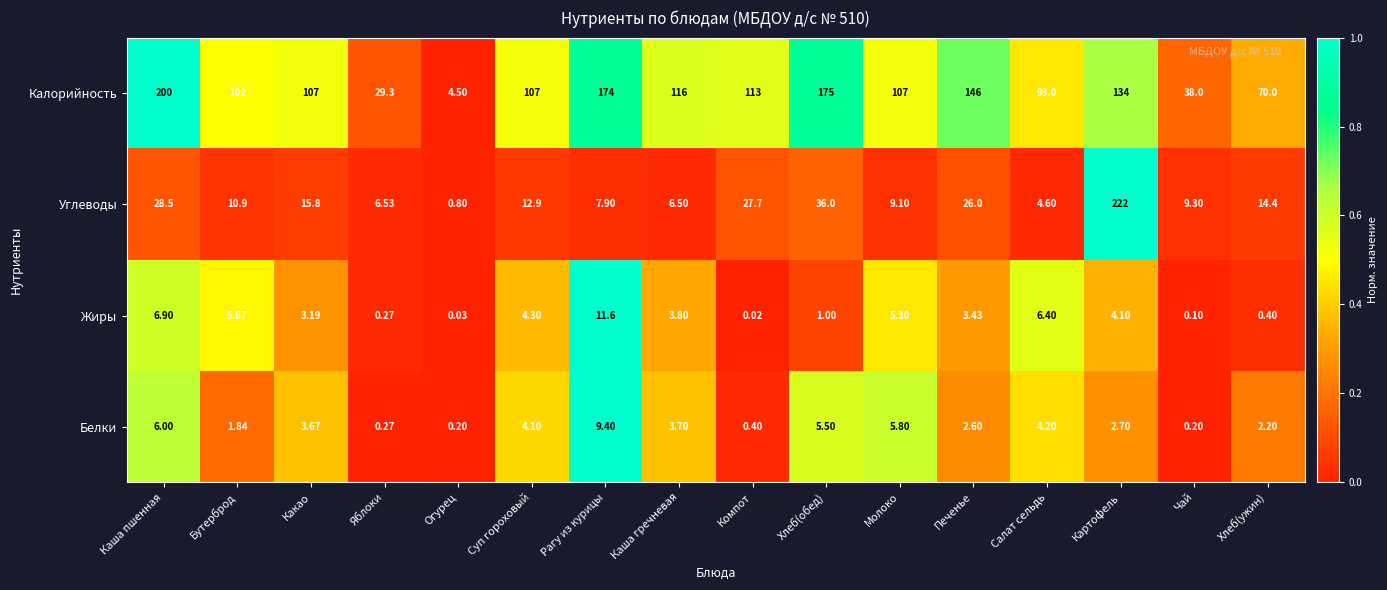

At which category is the sum across all series the highest?

Картофель